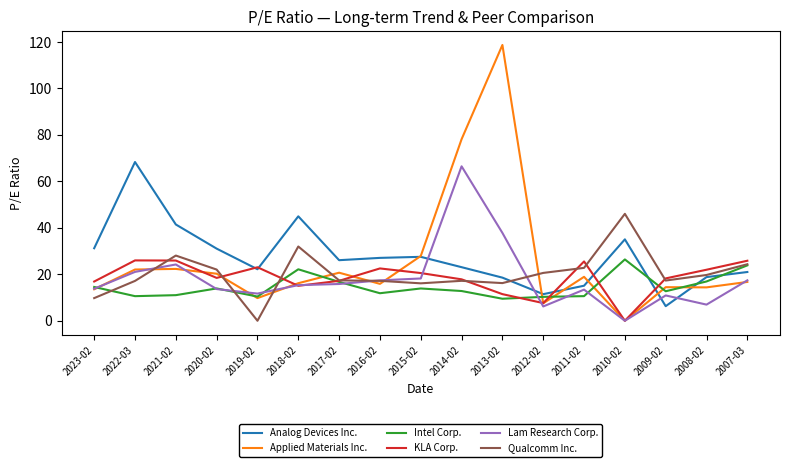

How many values in KLA Corp. are above zero?

16